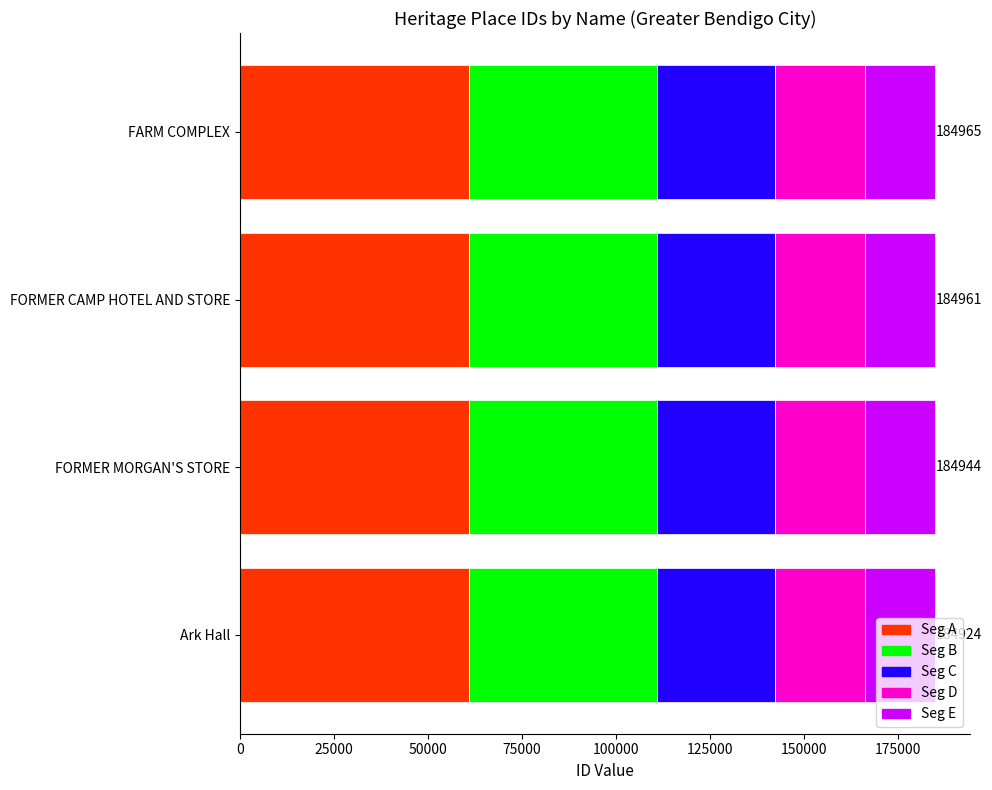

What is the lowest value of the Seg A series?

61024.9